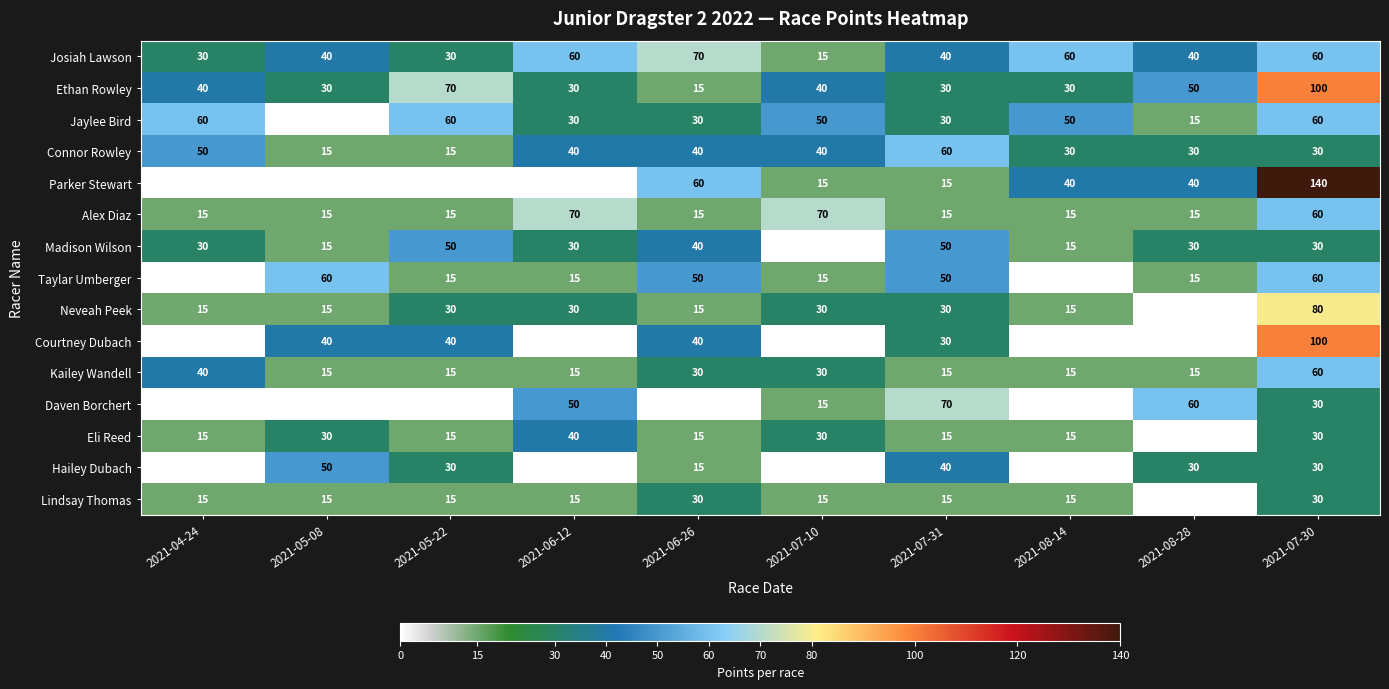

What is the average value of the Courtney Dubach series?

25